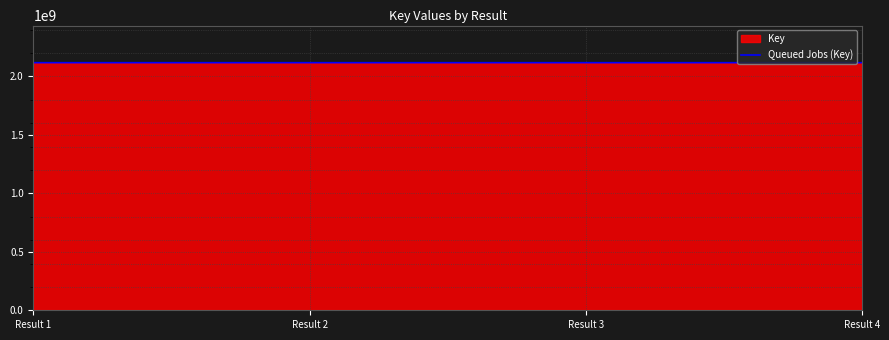

At which label is the value closest to 2117885326?

Result 3